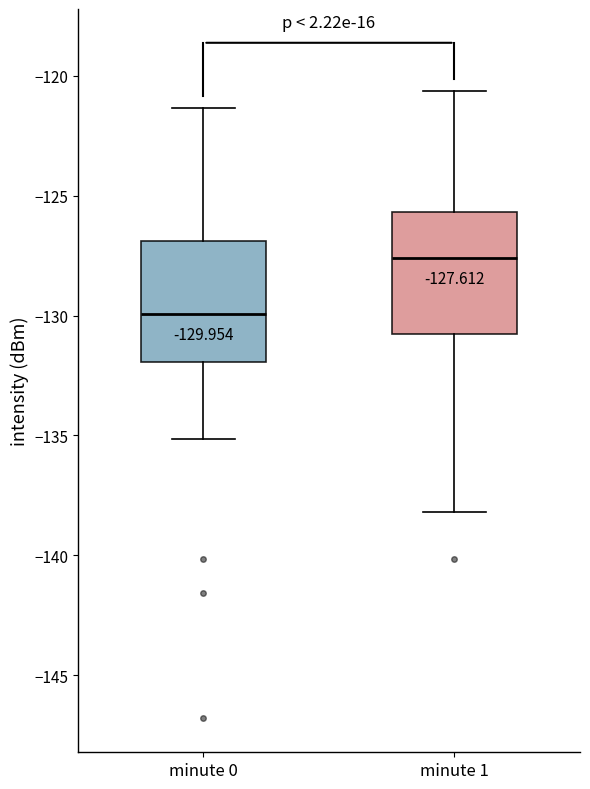

Which box's median line is the lowest?

minute 0